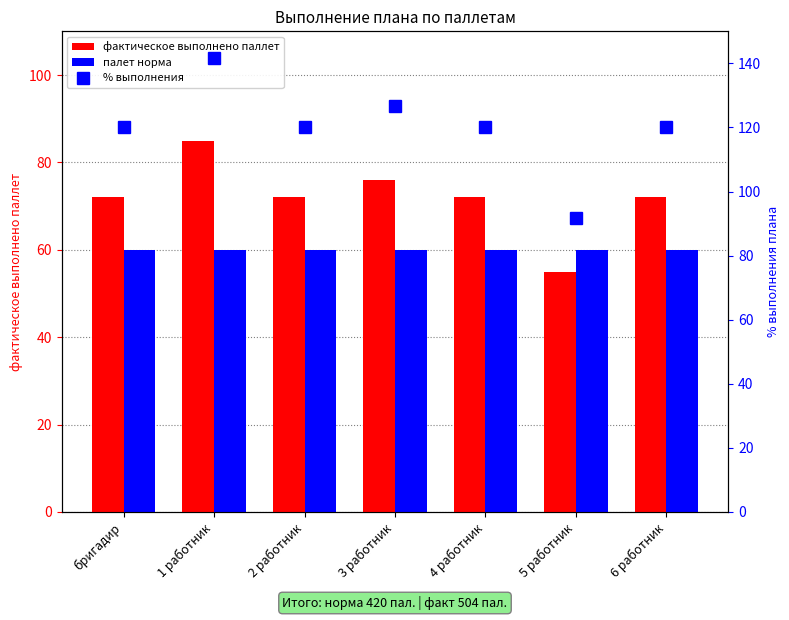

Which series has the largest total across all categories?

% выполнения